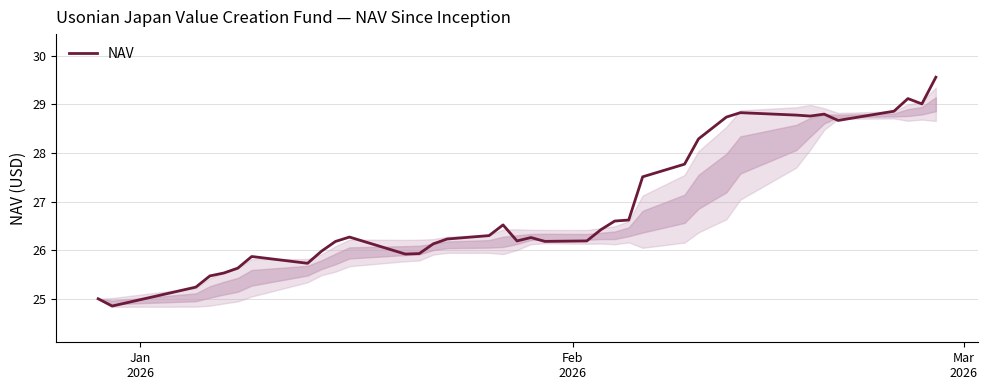

What is the difference between the maximum and minimum values?

4.7